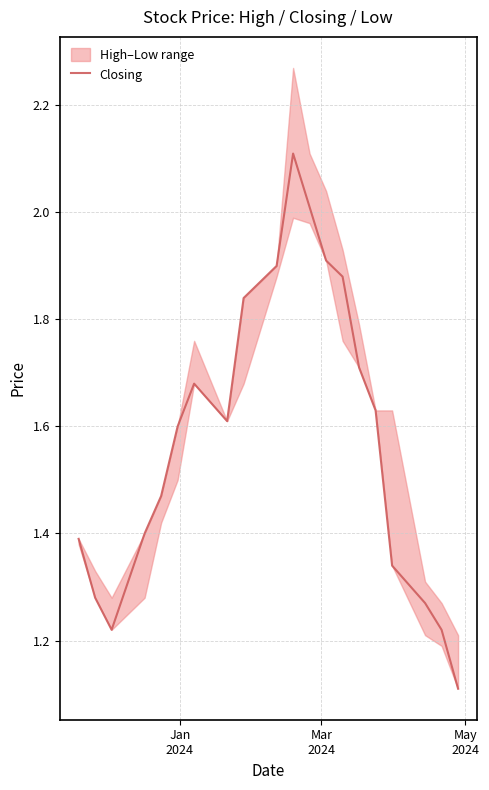

How many data points does each series have?

20